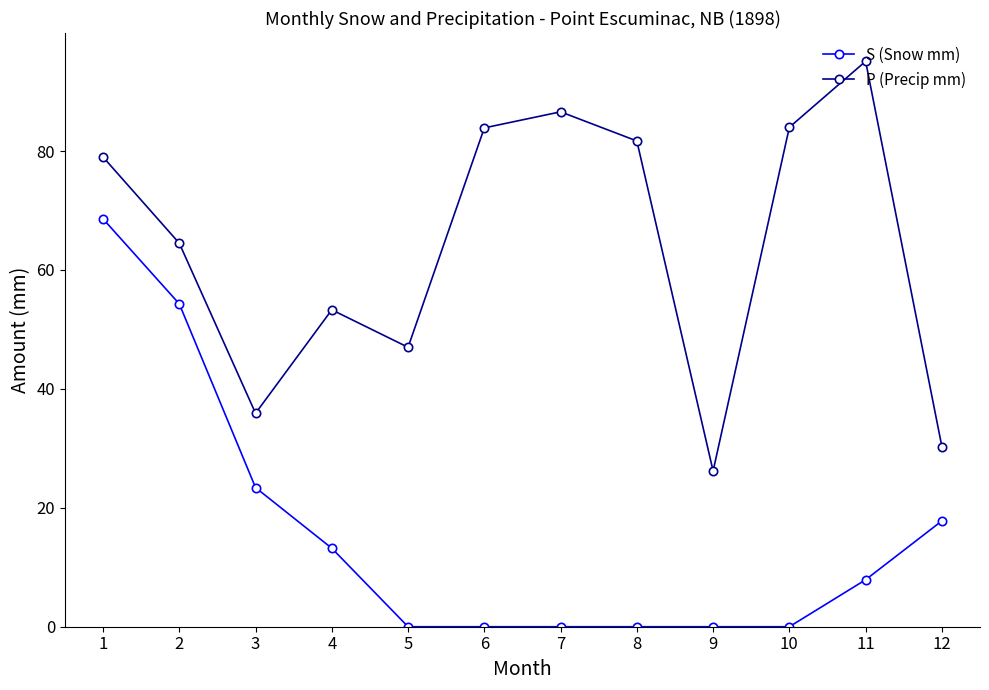

At which label does P (Precip mm) reach its peak?

11